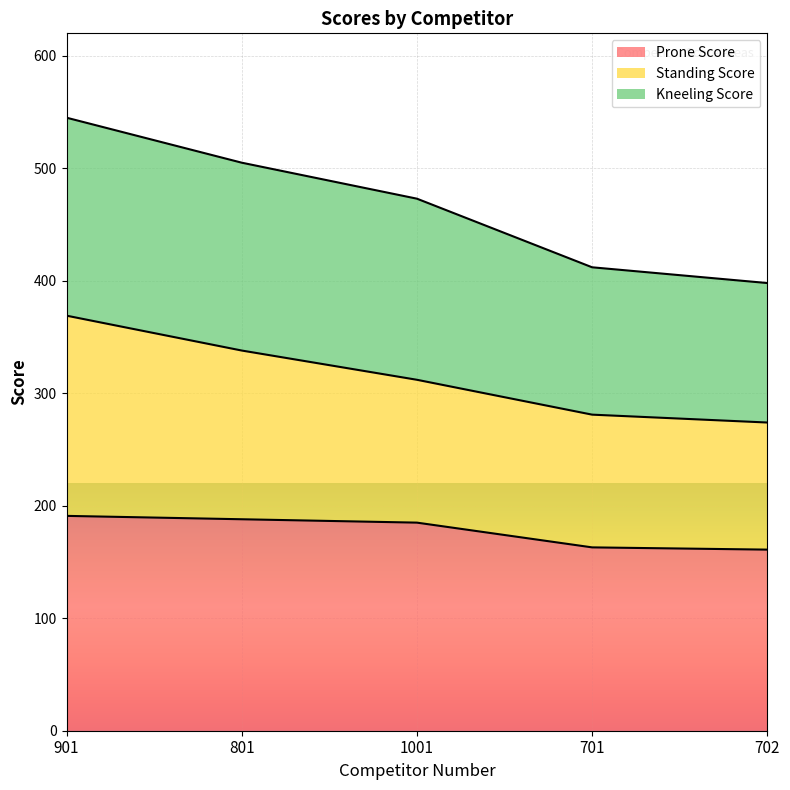

True or false: Prone Score and Kneeling Score cross at least once.

False